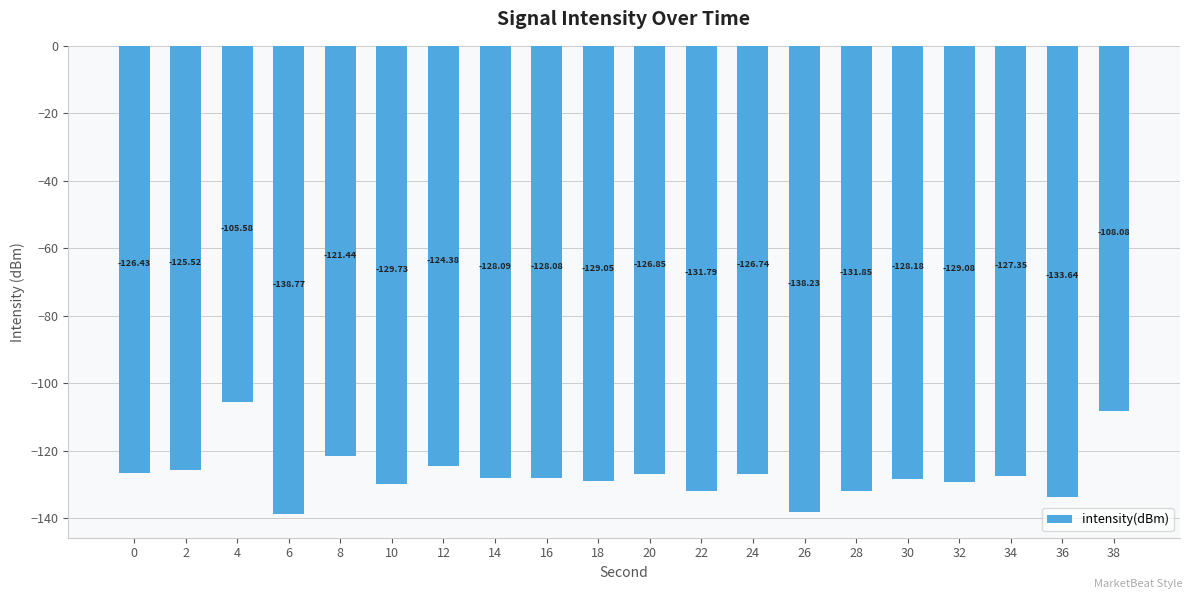

The chart shows a value of -199.3 at 8. True or false?

False